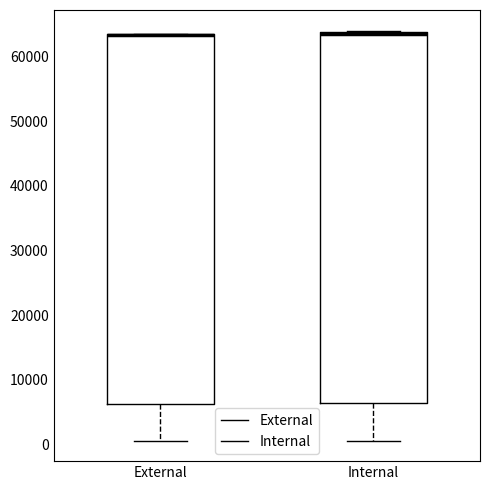

Reading left to right, transcribe this box plot: for each box, give where its median line is, the range the box spans, and where its two whiskers end, as read against the y-axis. The values are not printed on the chart, so give them approximately, as read against the axis.

External: median 63000 (drawn on the box's upper edge), box 6000 to 63000, whiskers 1000 to 63000
Internal: median 64000, box 6000 to 64000, whiskers 1000 to 64000